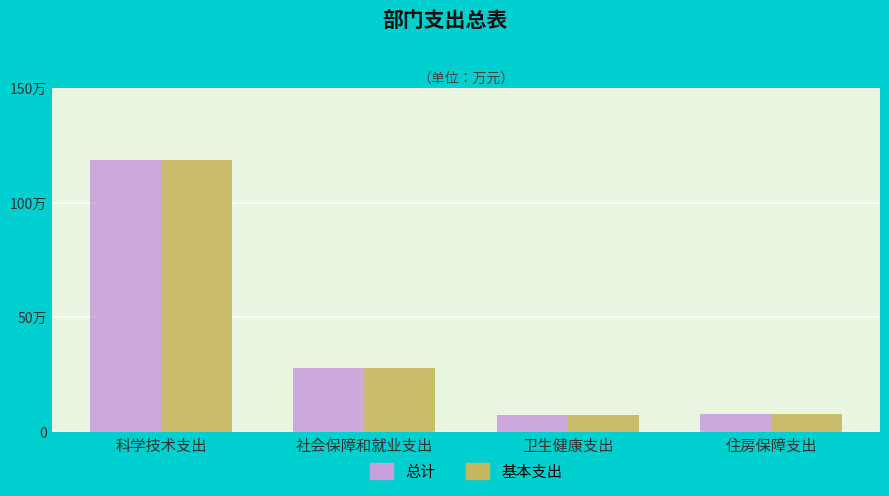

Does the chart contain stacked bars?

No